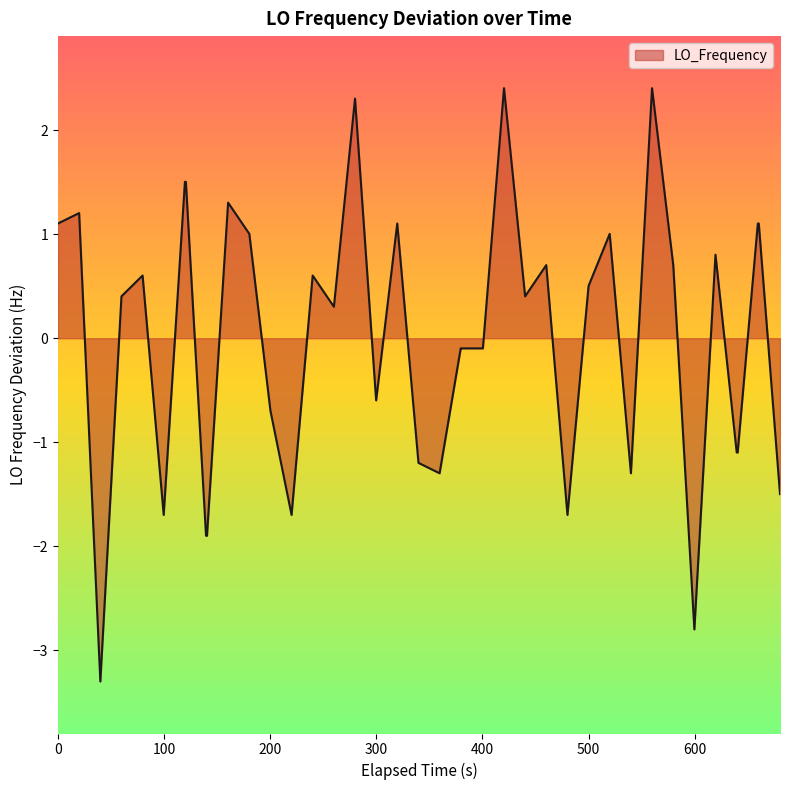

What is the difference between the maximum and minimum values?

5.7